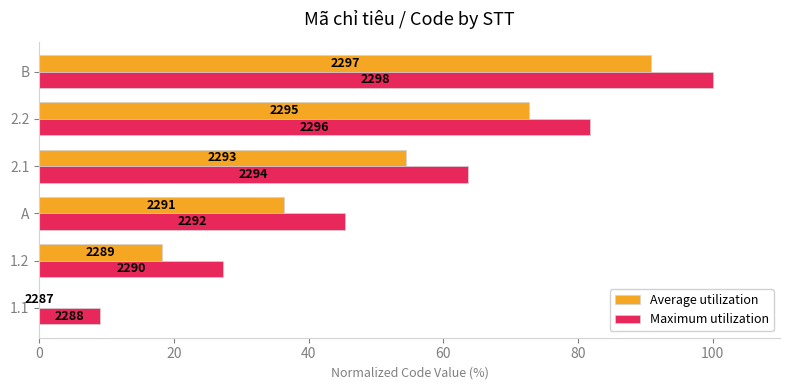

What are all the series names shown in the legend?

Average utilization, Maximum utilization